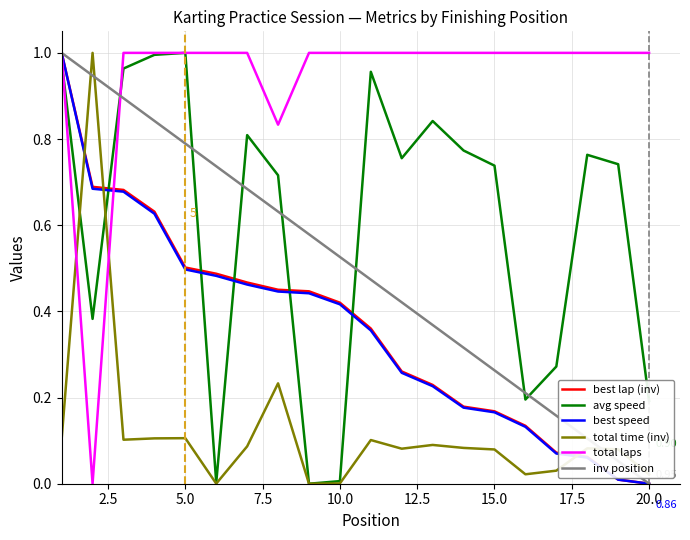

Which series ends up on top after the final intersection of best lap (inv) and avg speed?

avg speed